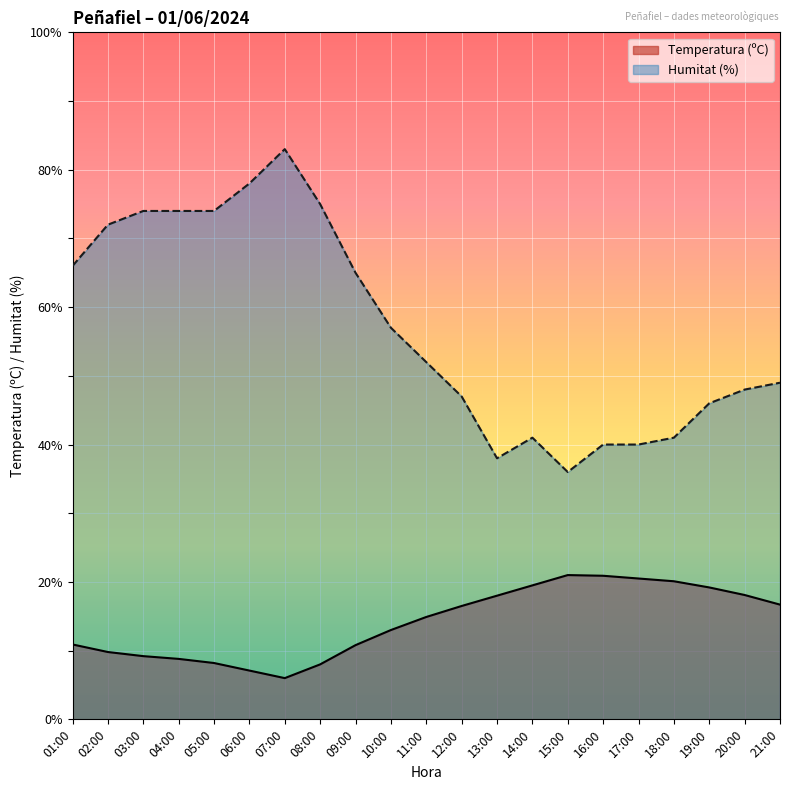

How many lines are shown in the chart?

2